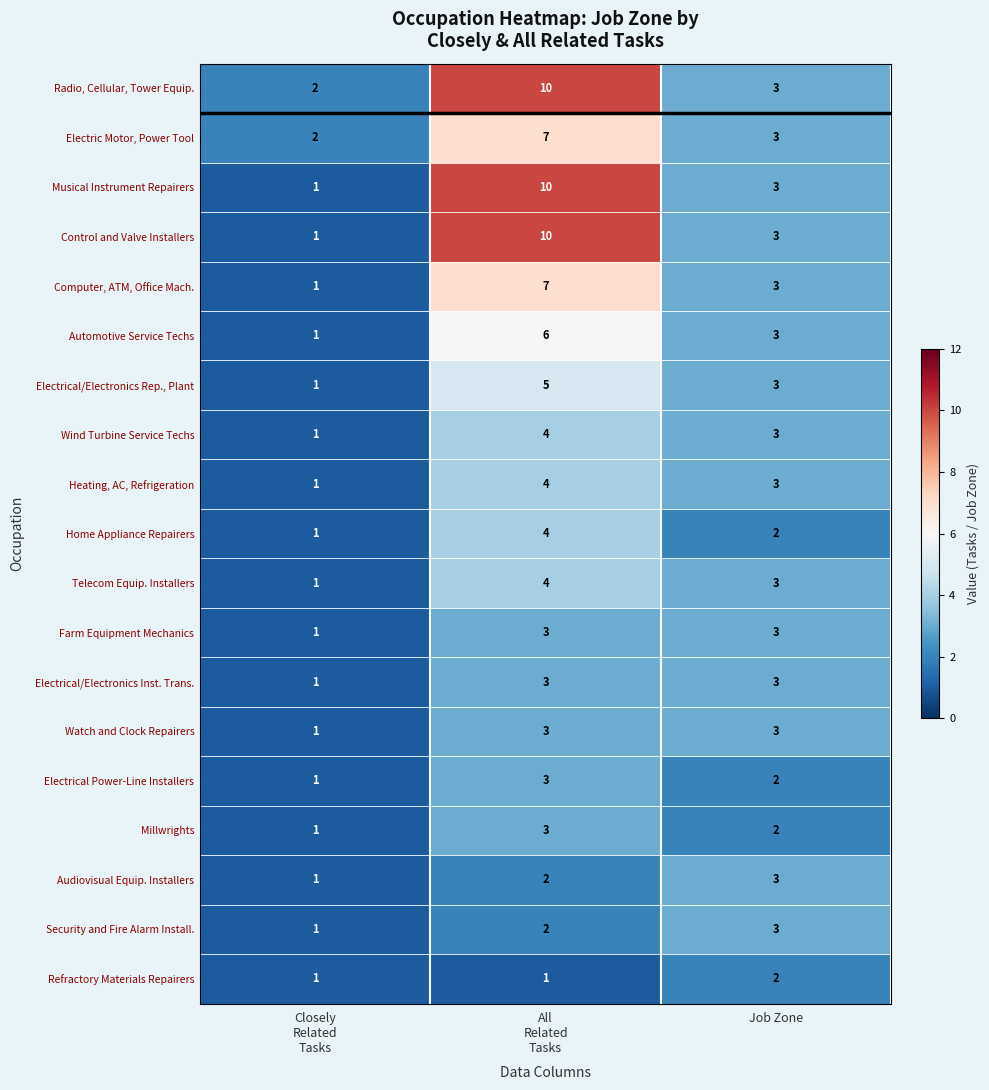

What is the average value of the Computer, ATM, Office Mach. series?

4